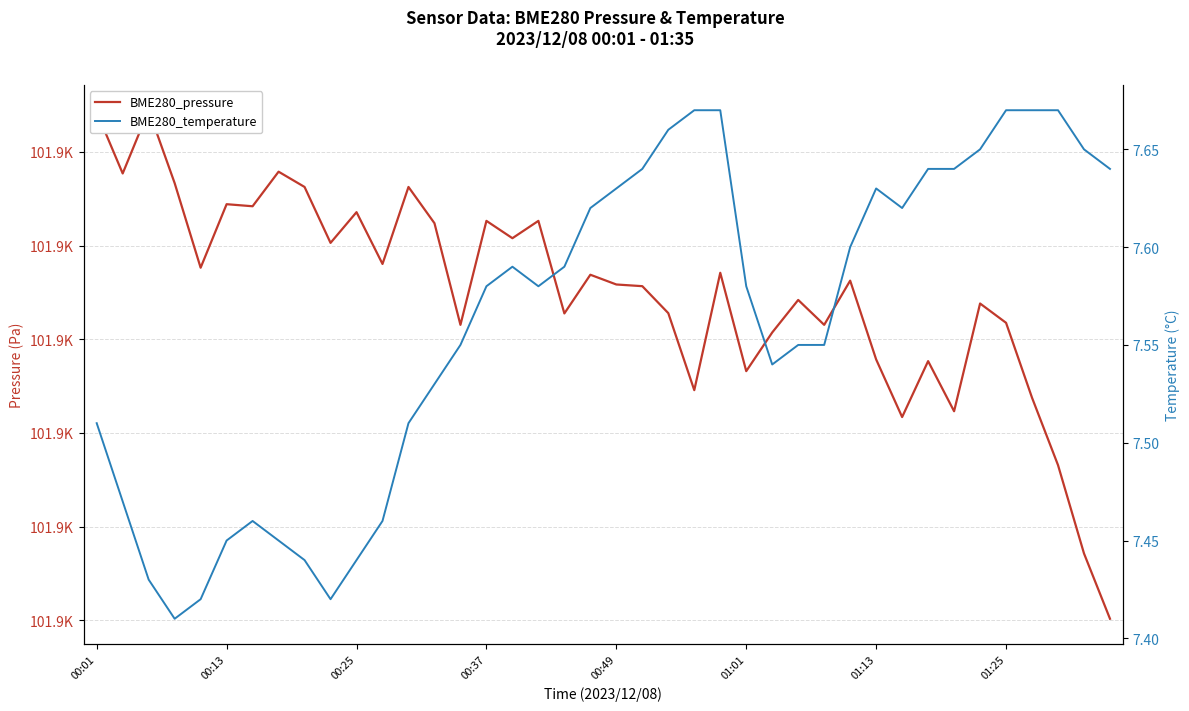

What is the label of the 26th point from the right?

14